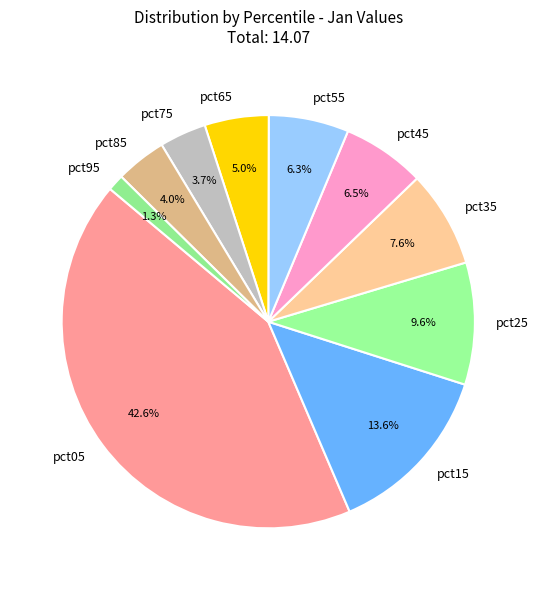

How many slices are in this pie chart?

10